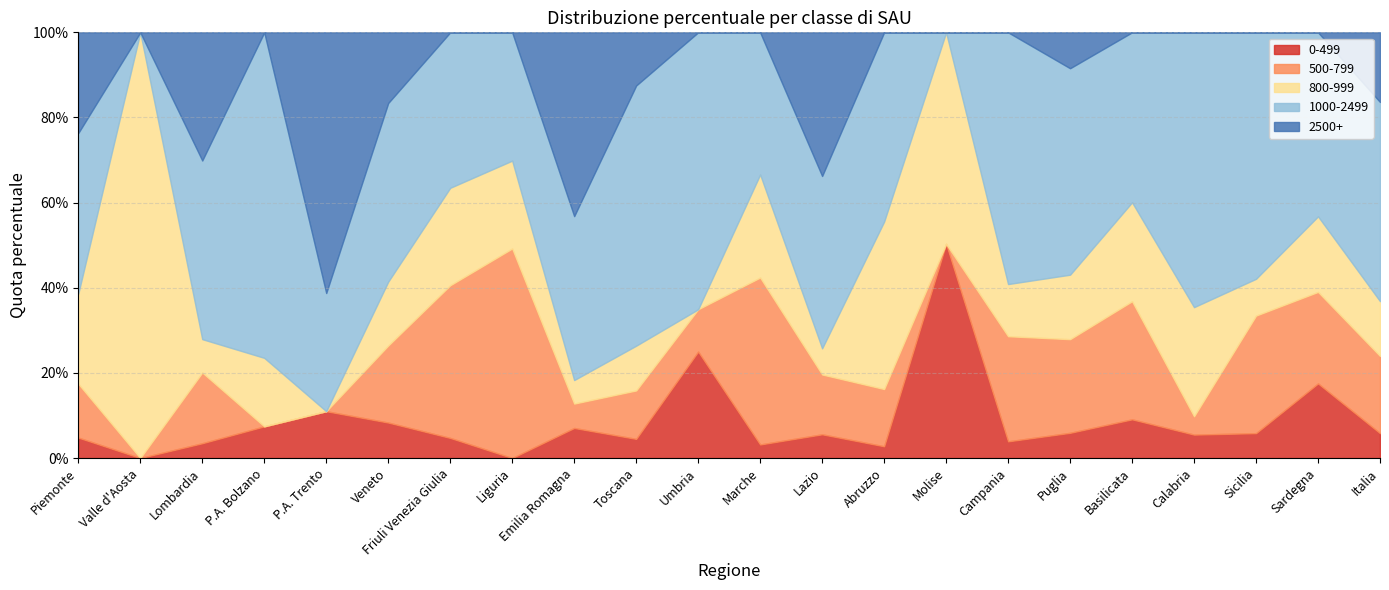

At how many categories does at least one series exceed 0?

22